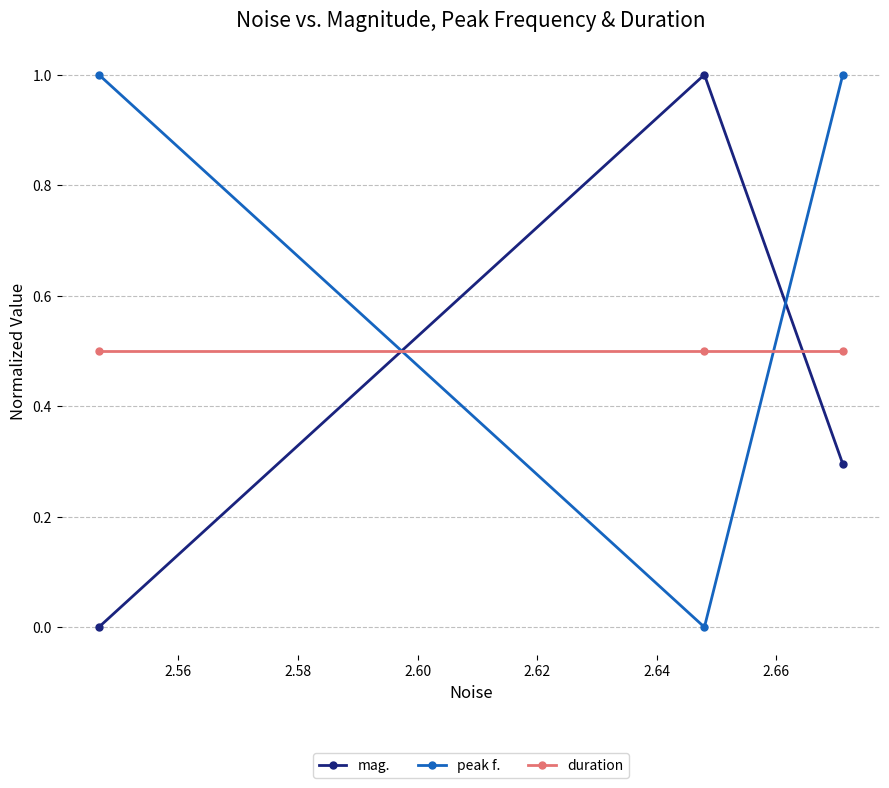

What is the maximum value for peak f.?

1.0